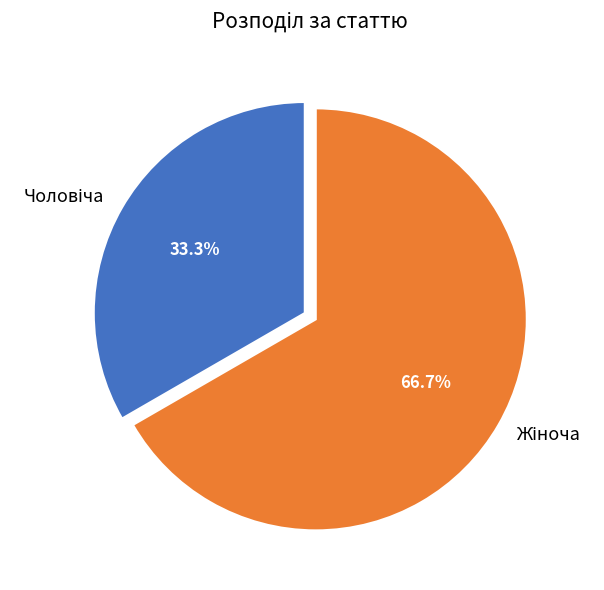

Does any single category account for the majority?

Yes